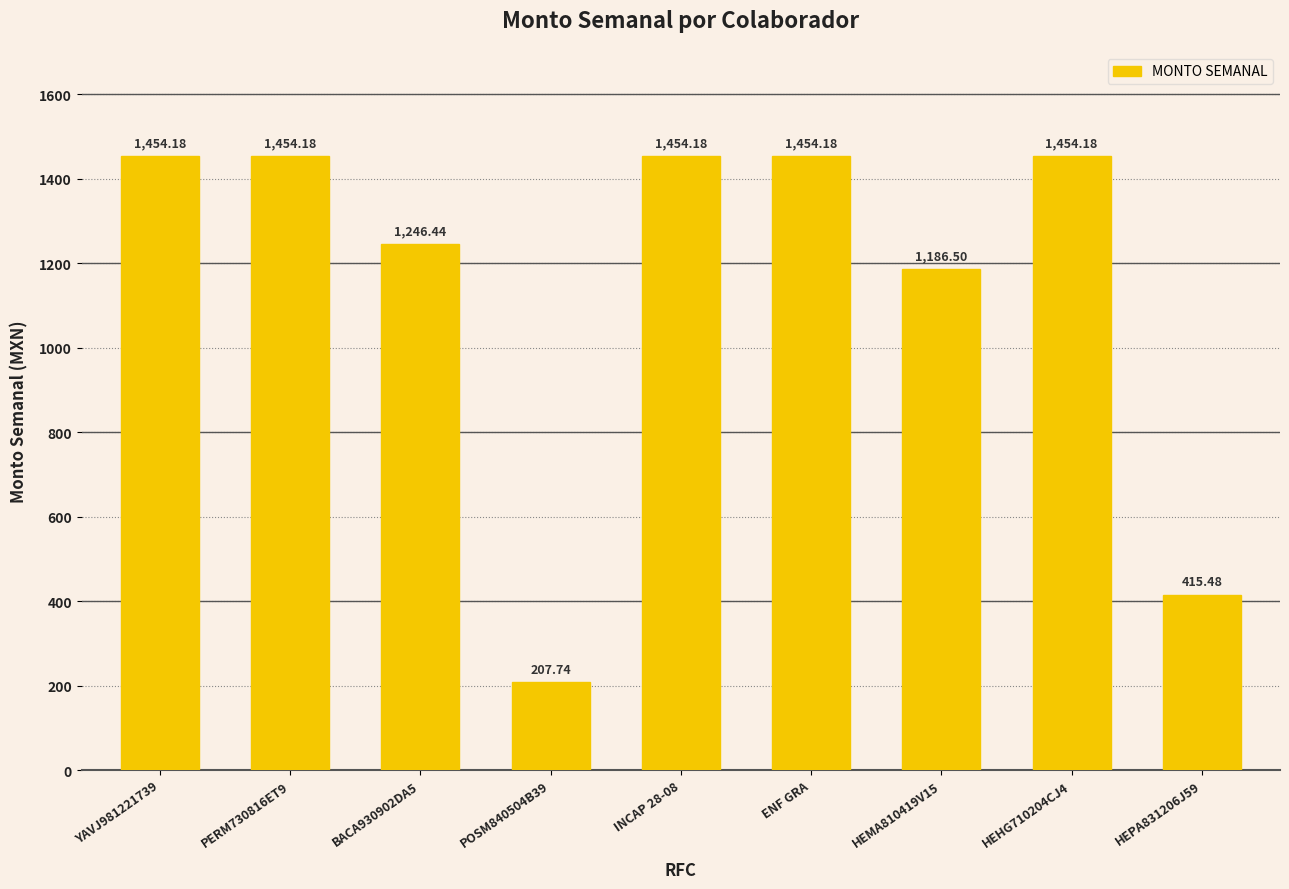

Approximately how many times larger is the value at HEHG710204CJ4 compared to PERM730816ET9?

1.0